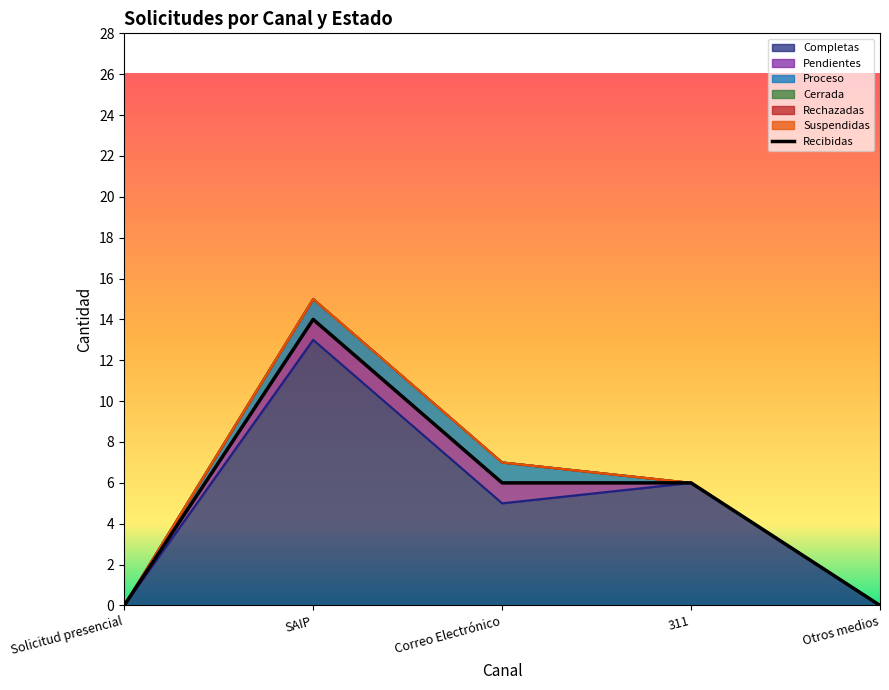

How many lines are shown in the chart?

6